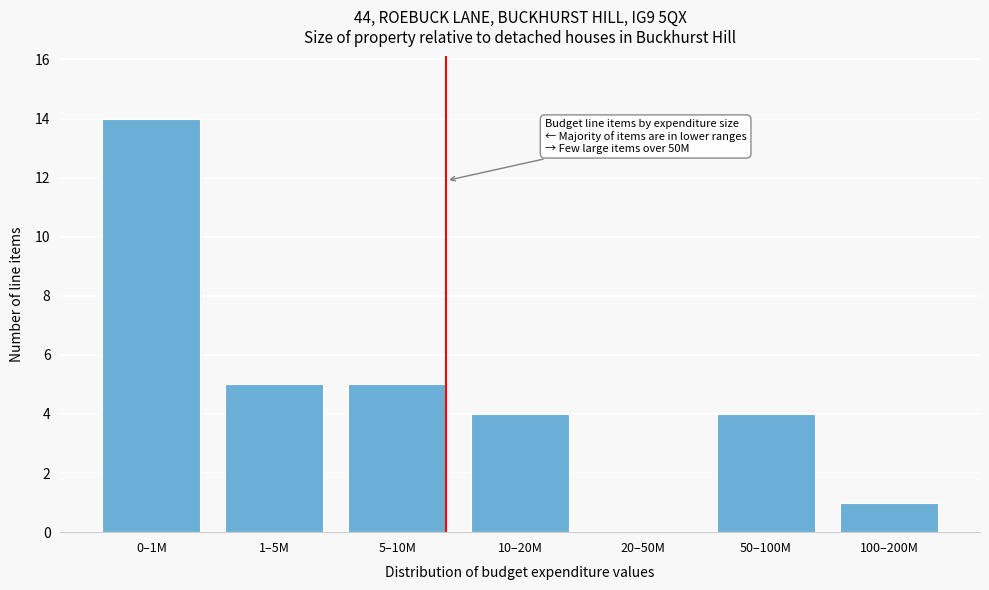

Reading left to right, what are all the values shown in this chart?

0–1M=14	1–5M=5	5–10M=5	10–20M=4	20–50M=0	50–100M=4	100–200M=1